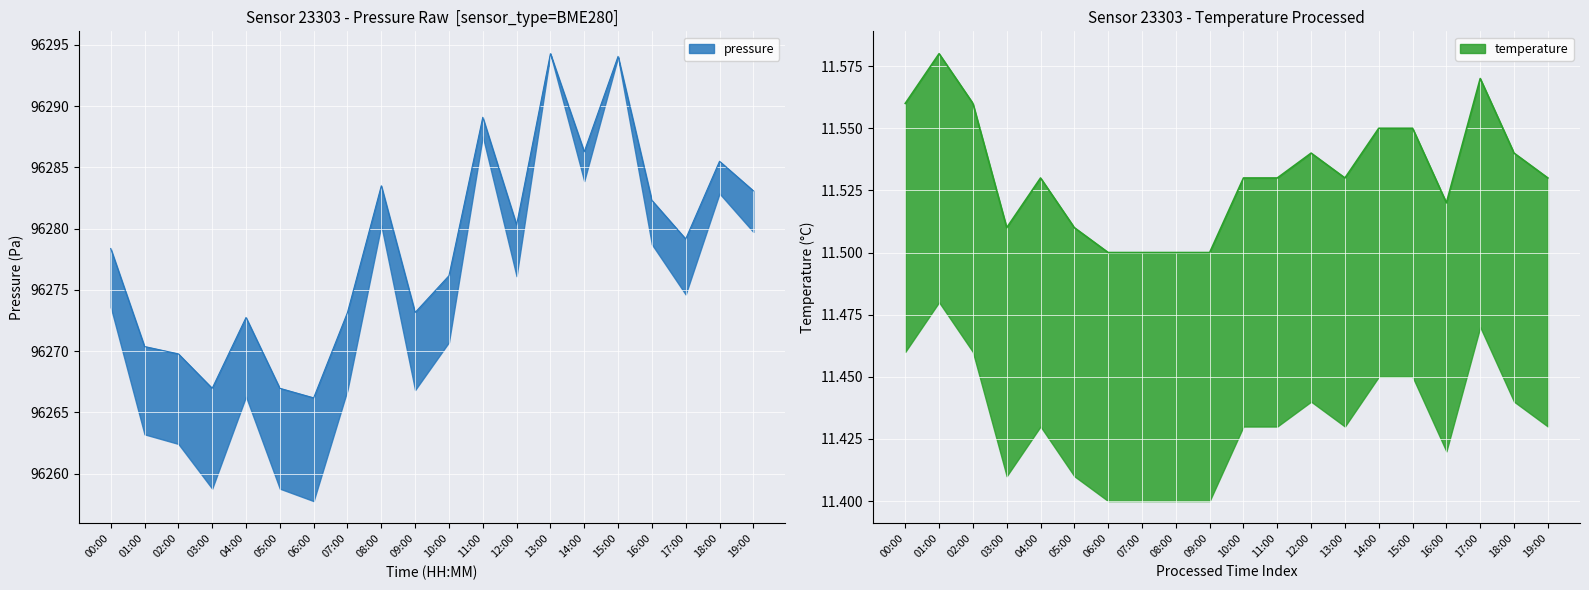

Is it true that pressure equals 96269.8 at 02:00?

True